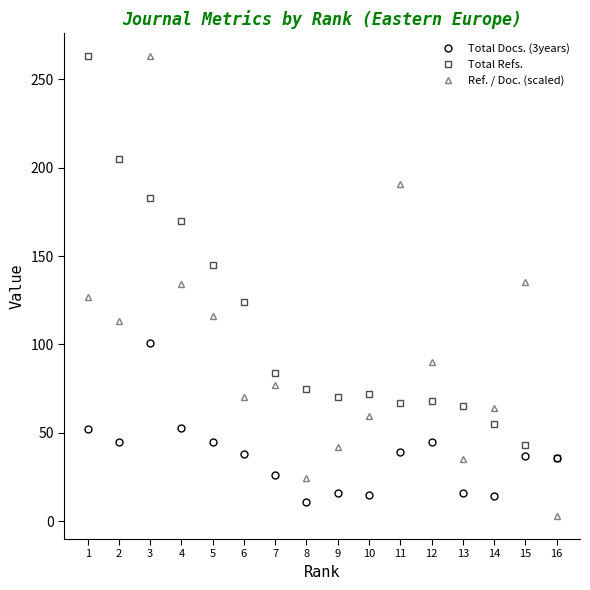

How many times do Total Refs. and Ref. / Doc. (scaled) cross each other?

6